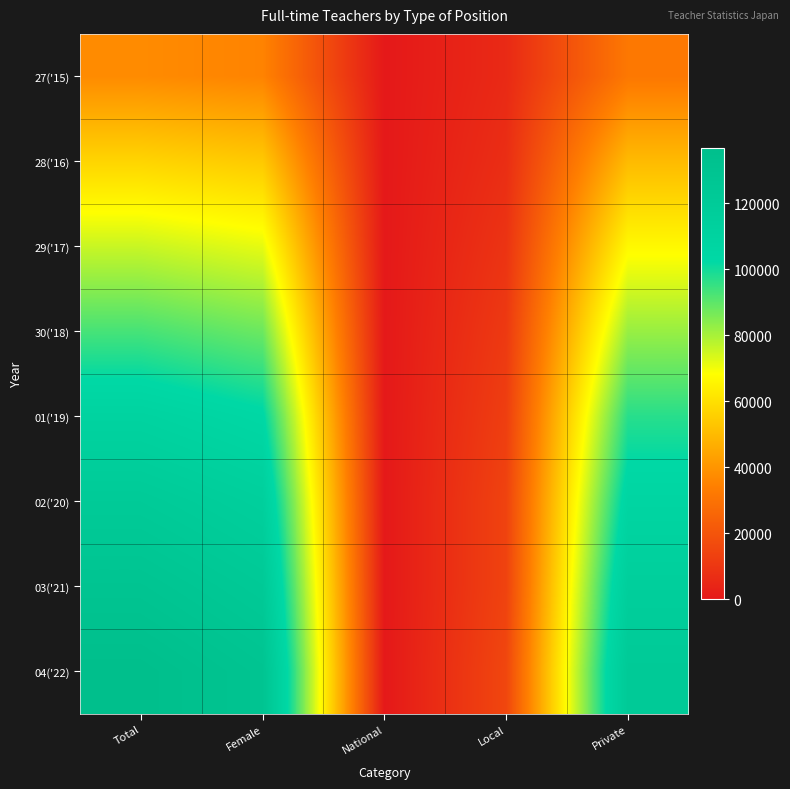

Between Female and Local, which is larger?

Female